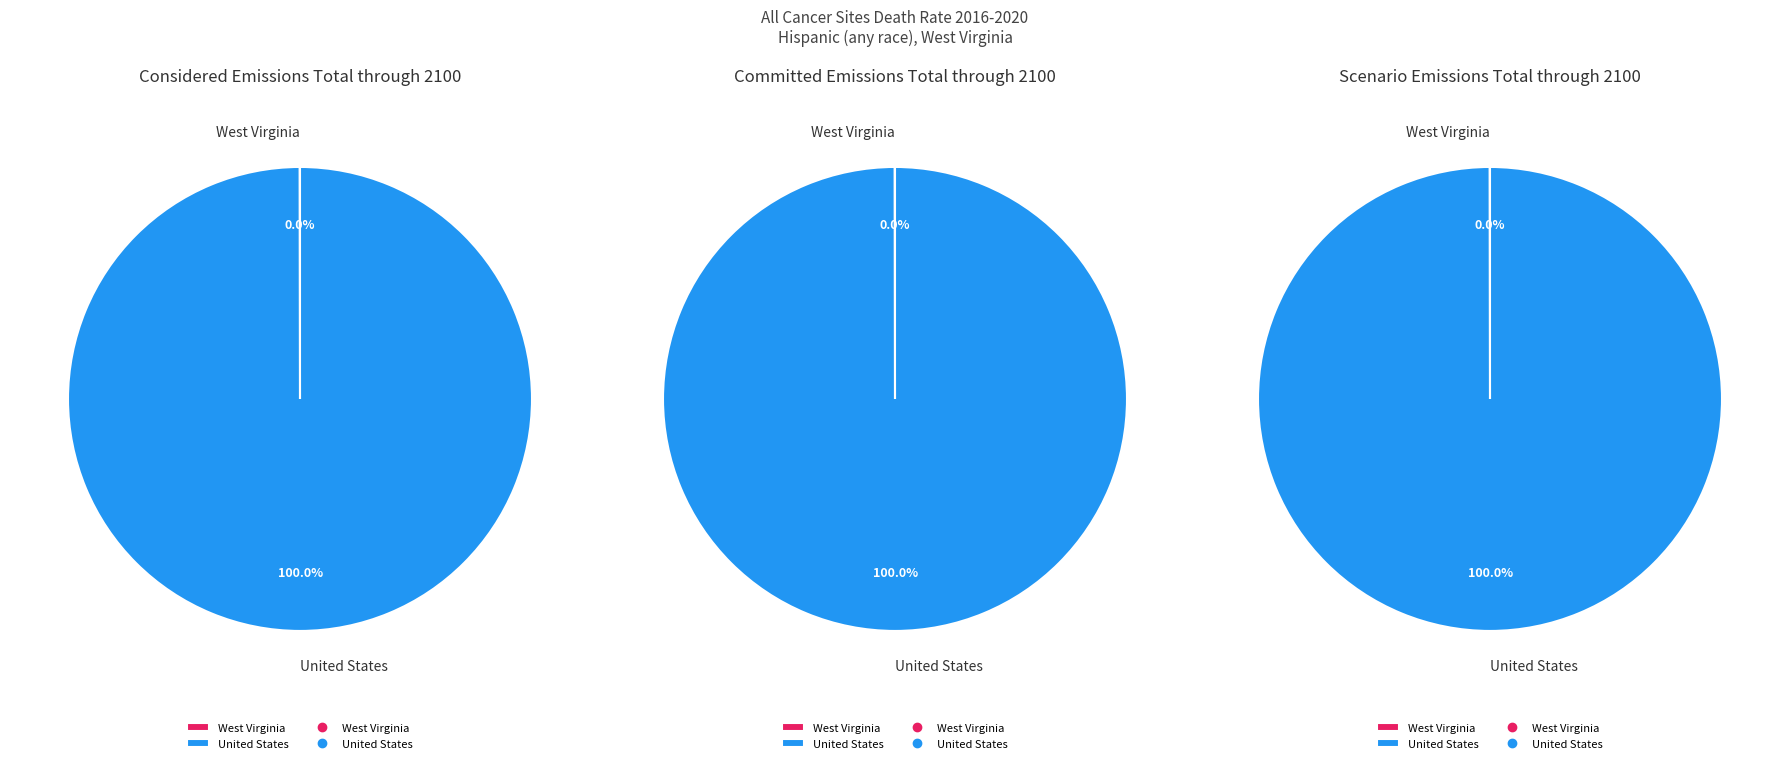

To the nearest percent, what percentage of the pie is United States?

100%